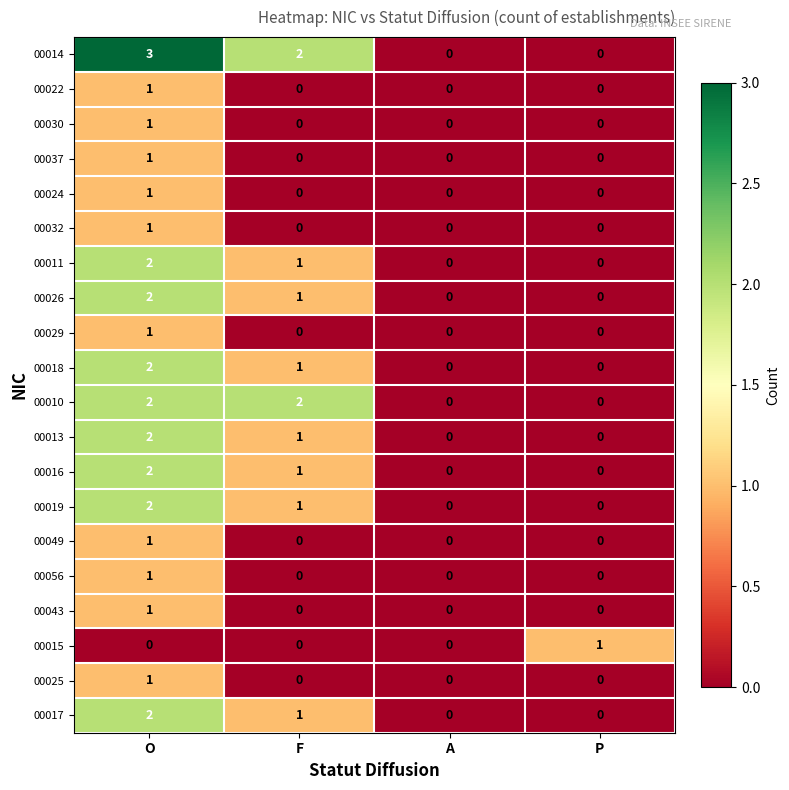

How many series are shown in this chart?

20